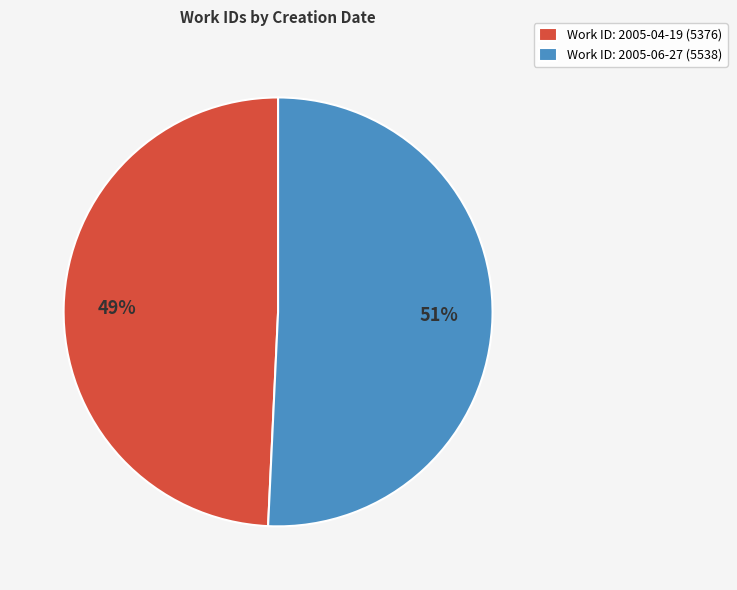

To the nearest percent, what portion does Work ID: 2005-06-27 (5538) represent?

51%